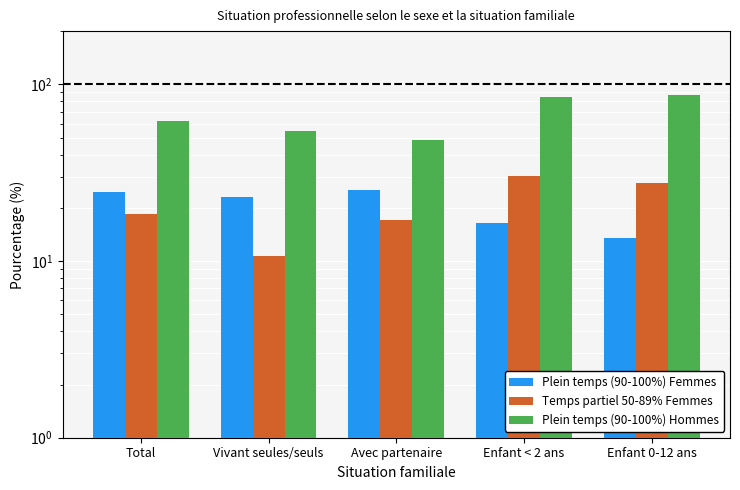

Which category has the lowest value across all series?

Vivant seules/seuls